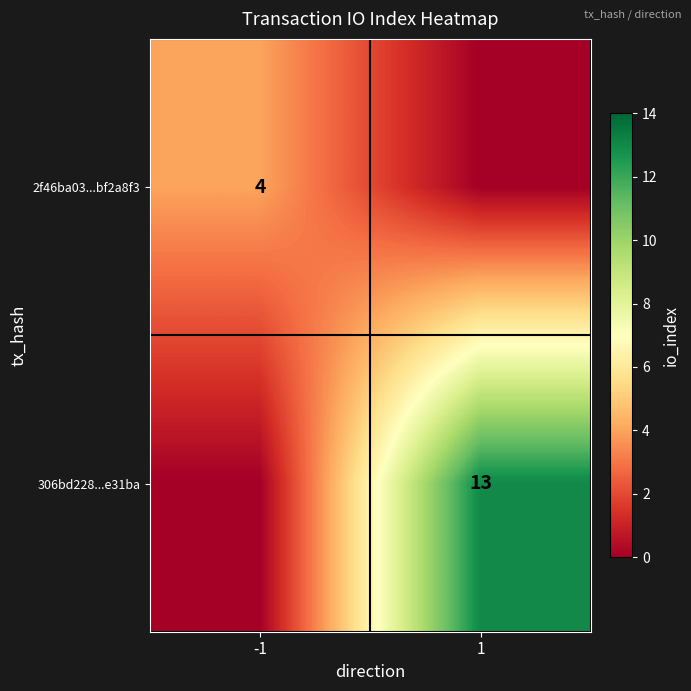

What is the spread (max minus min) of values at -1?

4